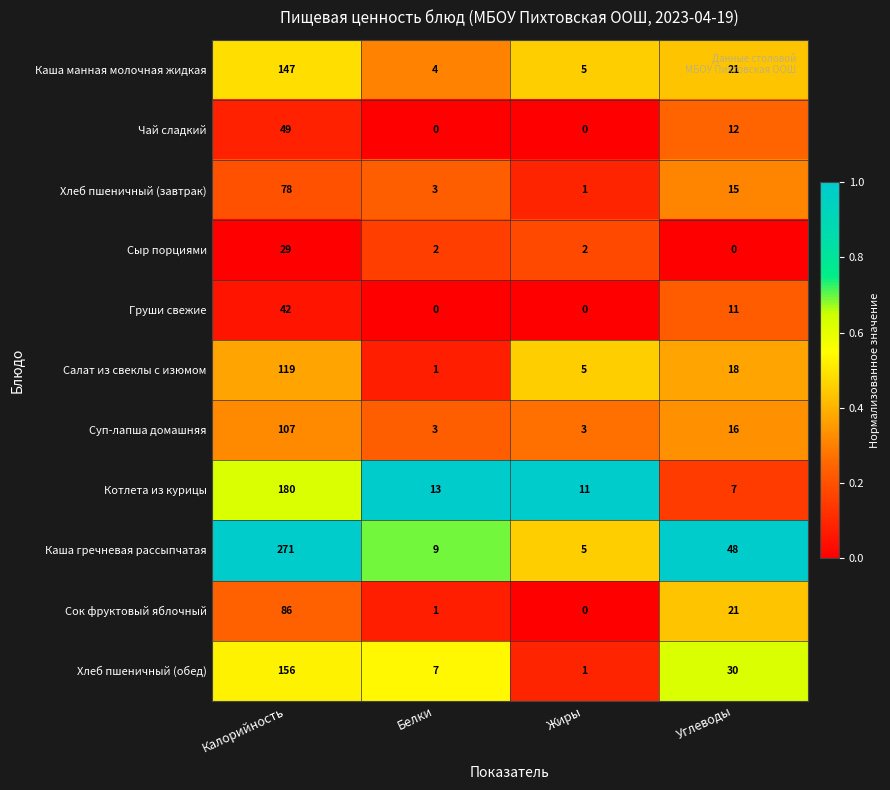

True or false: Салат из свеклы с изюмом has a value of 157 at Калорийность.

False